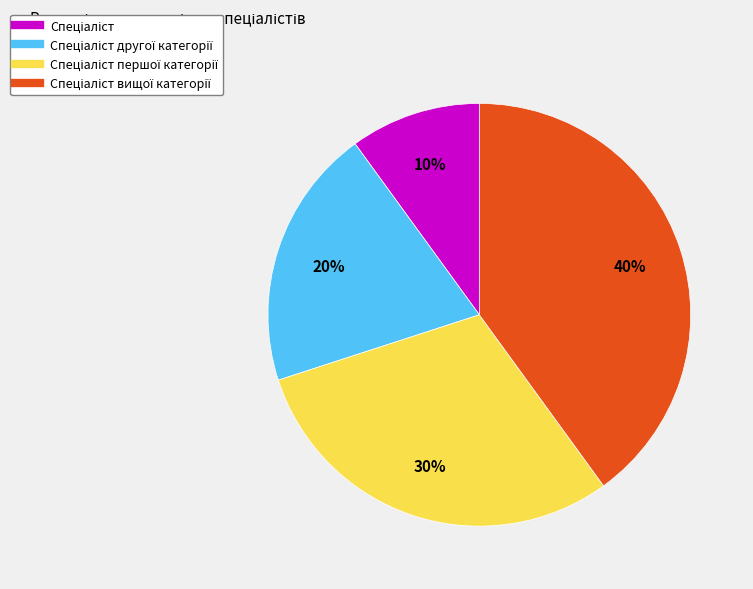

Is there any slice that represents more than half of the pie?

No